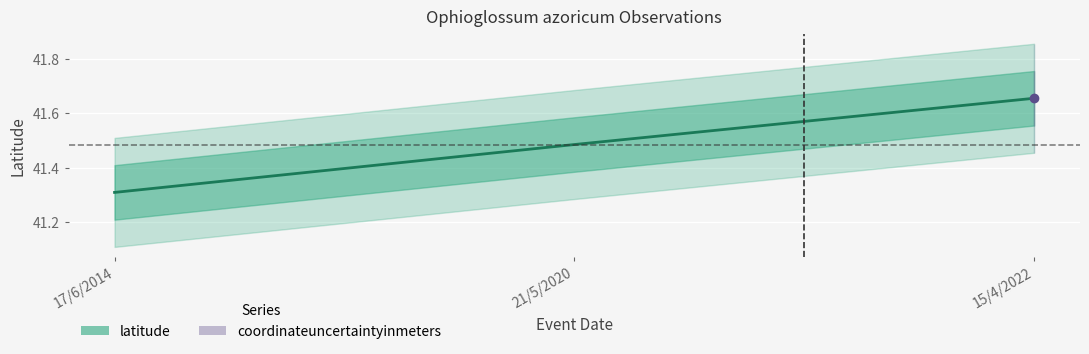

What is the difference between the maximum and minimum values?

0.3